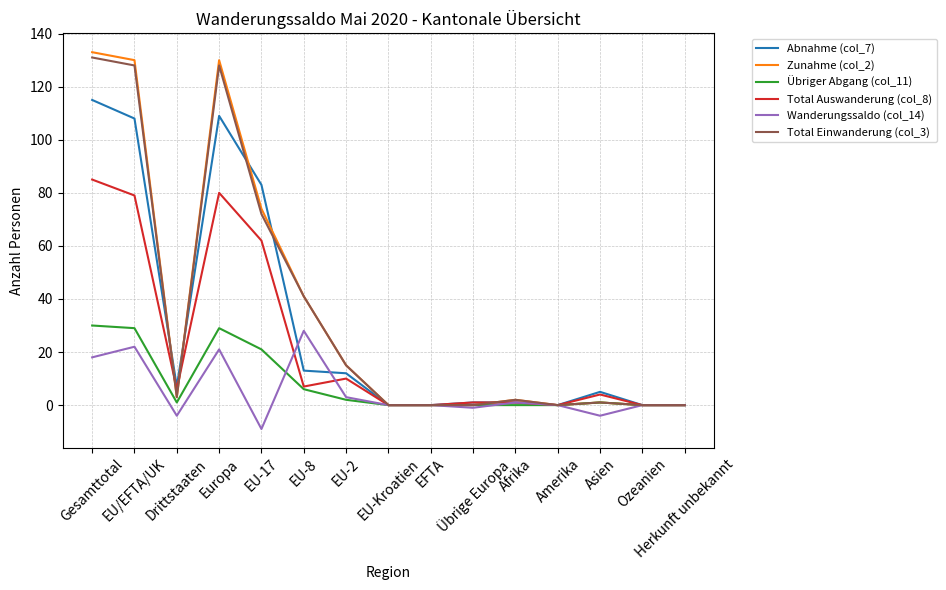

What is the difference between the highest and lowest values at Afrika?

2